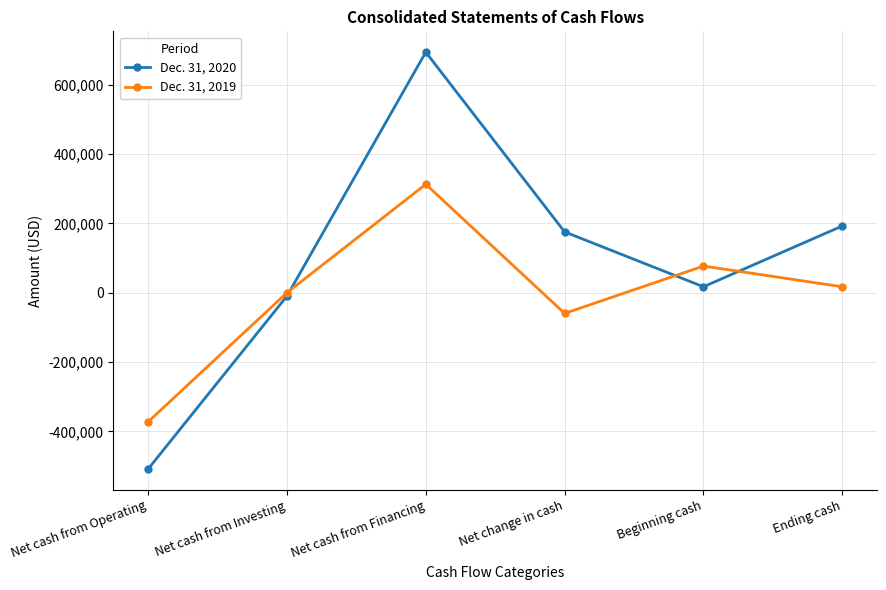

Which series has the largest range (max minus min)?

Dec. 31, 2020